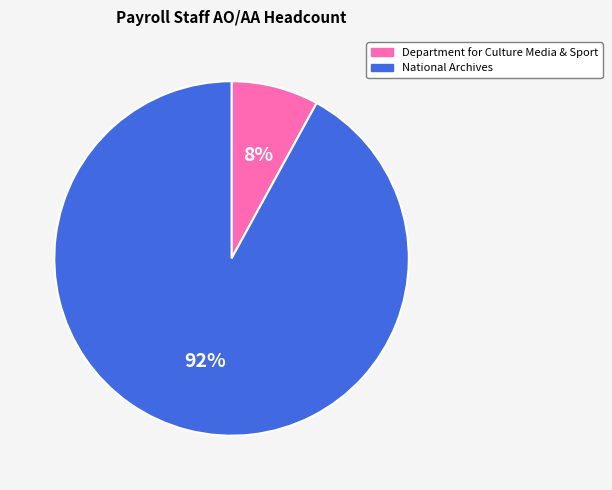

To the nearest percent, what is the combined percentage of Department for Culture Media & Sport and National Archives?

100%